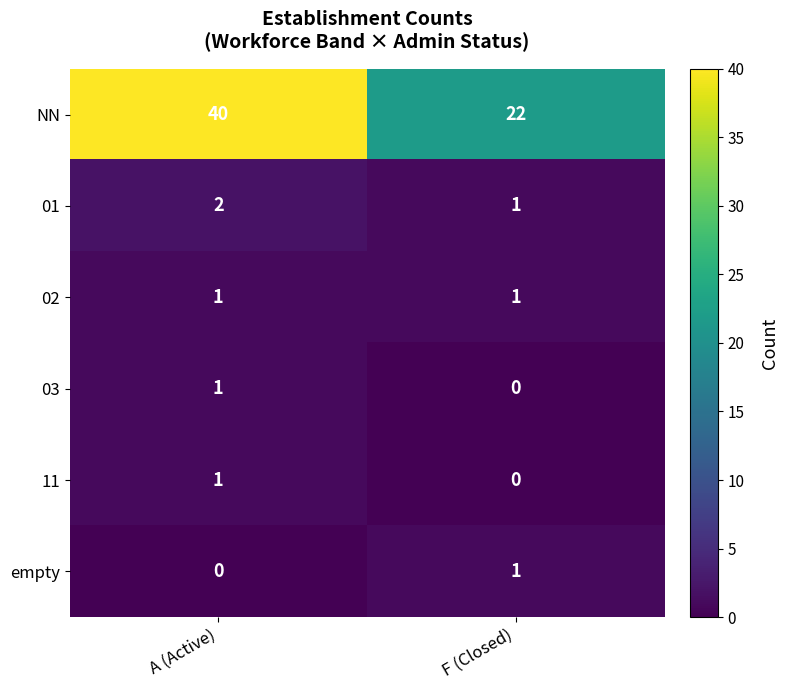

What is the sum of all 01 values?

3